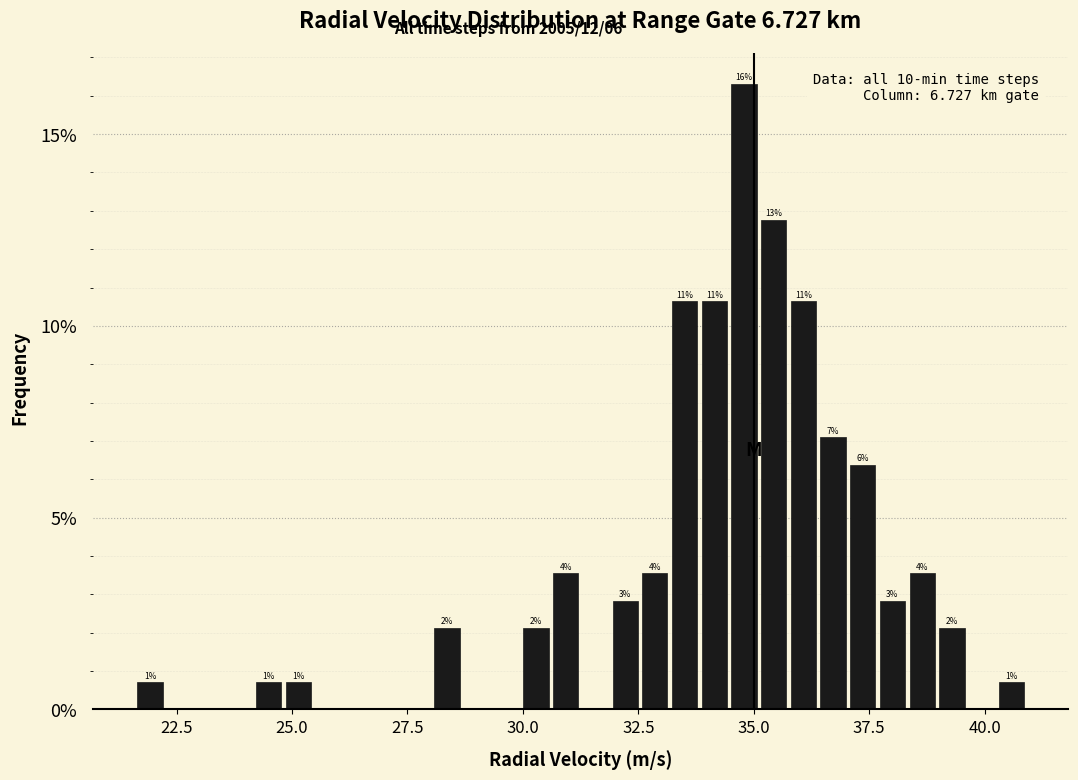

Around what value on the x-axis is the tallest bar? Give the approximate position of its centre, as read against the axis.

35.0